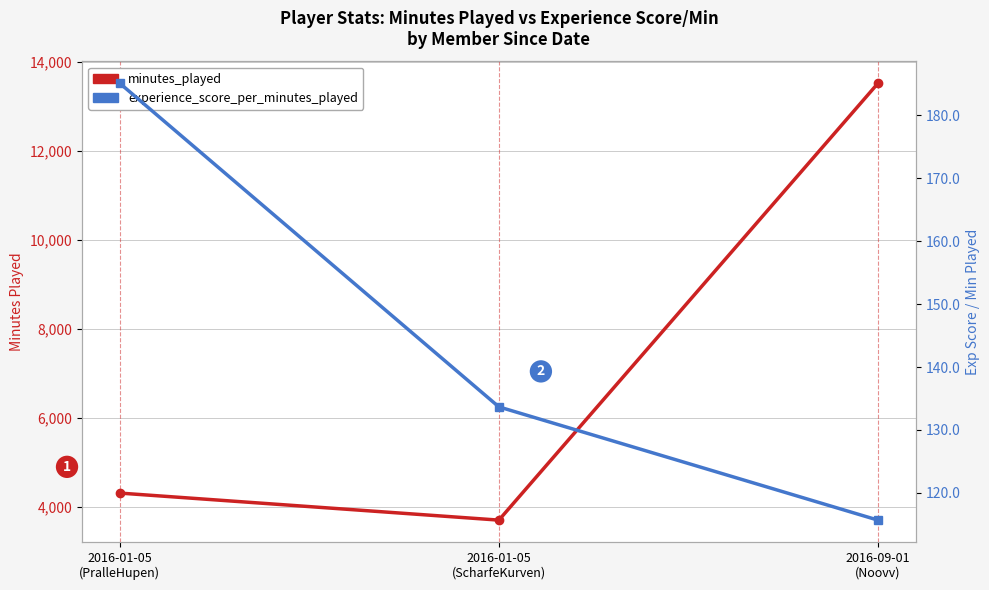

Reading left to right, list all the values displayed in this chart.

minutes_played: 4311.0	3703.0	13526.0
experience_score_per_minutes_played: 185.1	133.7	115.7